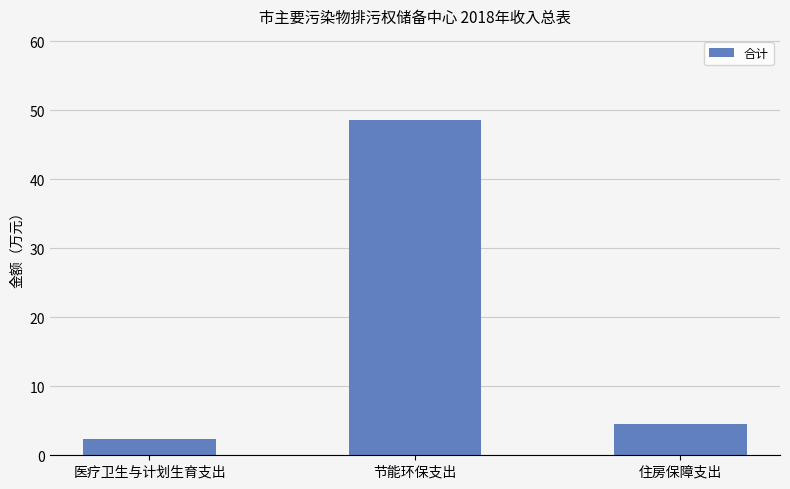

How many series are shown in this chart?

1